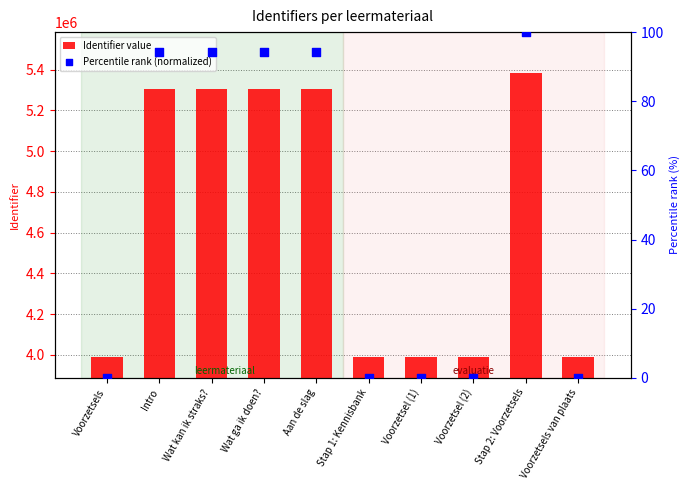

What is the total value across all series at Stap 1: Kennisbank?

3987732.0